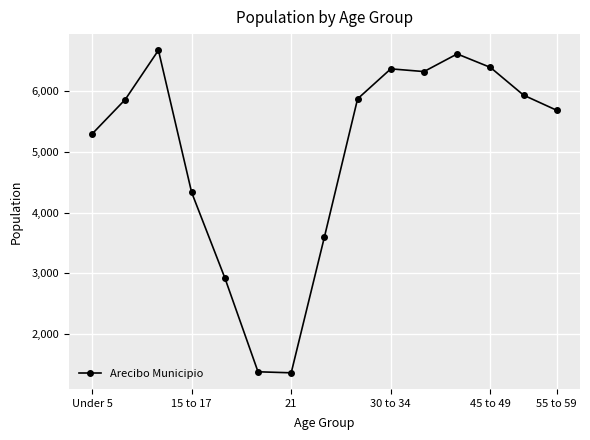

True or false: the data has more than 0 interior local peaks.

True